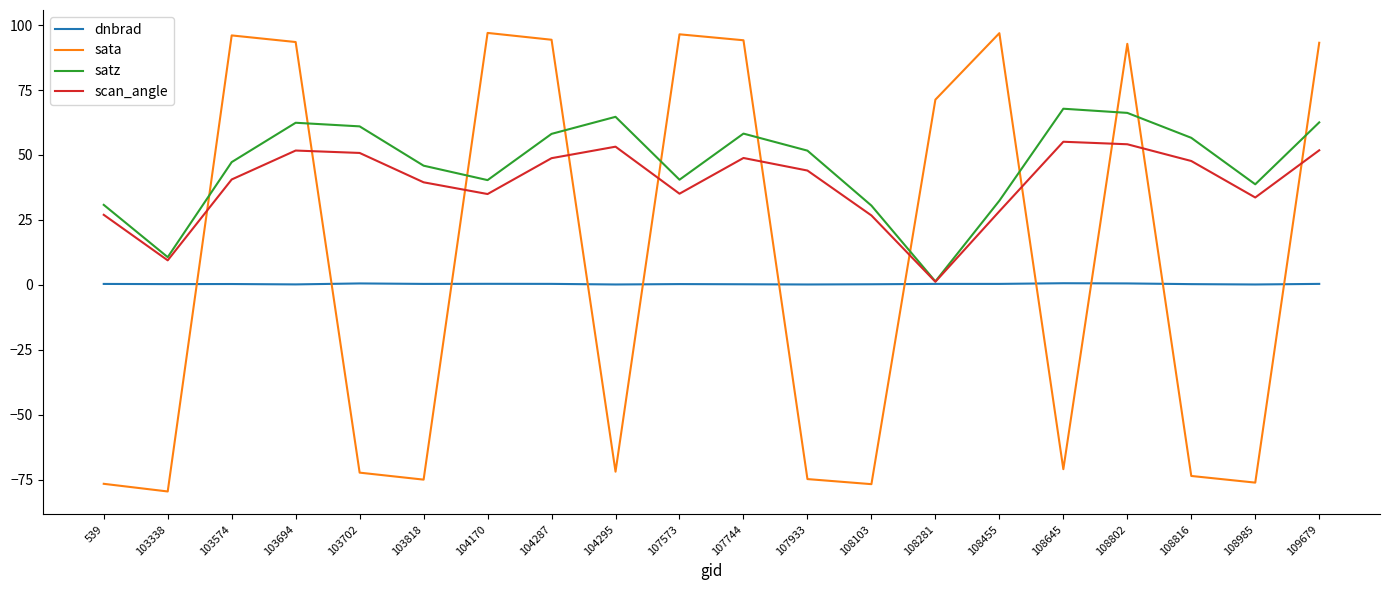

Is this an area chart (filled region under the line)?

No